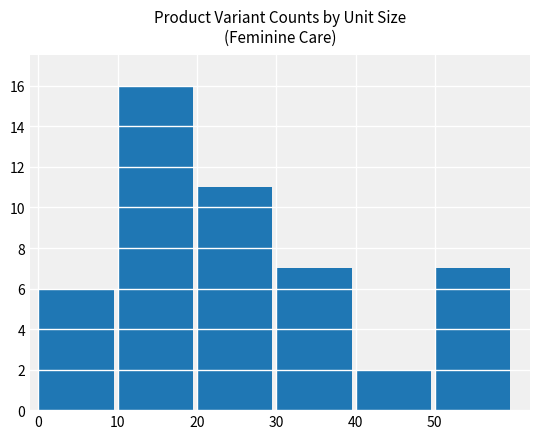

Is it true that the value at 10 is 16?

True